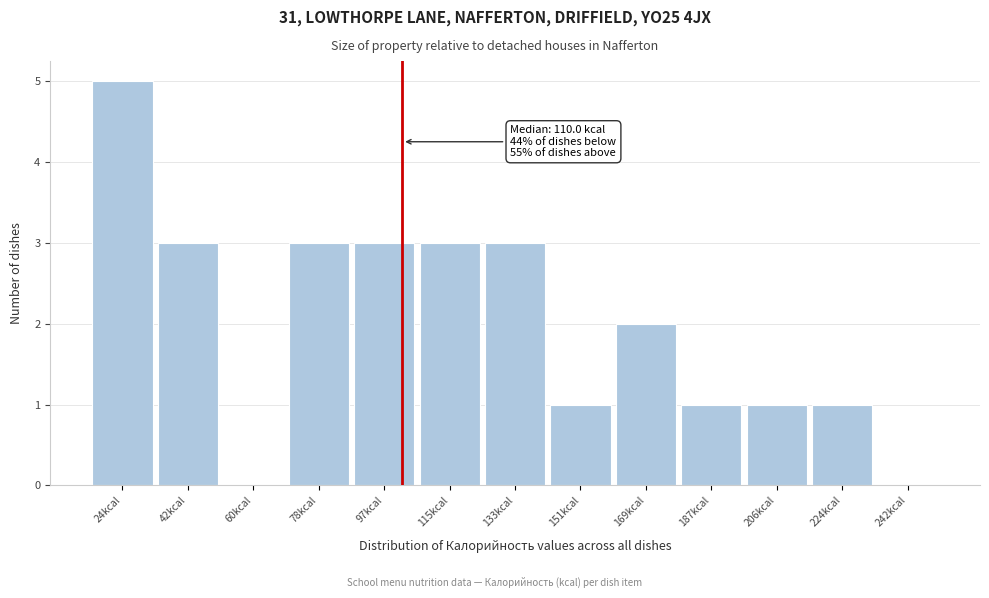

Reading right to left, extract all data points from this chart.

242kcal=0	224kcal=1	206kcal=1	187kcal=1	169kcal=2	151kcal=1	133kcal=3	115kcal=3	97kcal=3	78kcal=3	60kcal=0	42kcal=3	24kcal=5